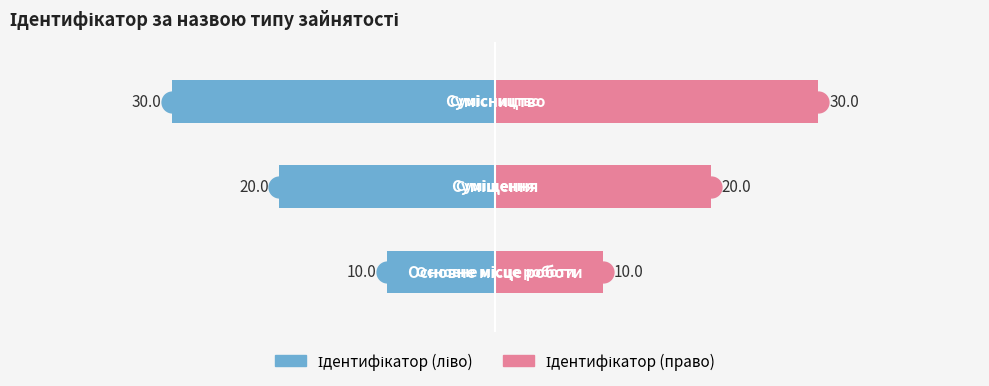

Reading left to right, extract all data points from this chart.

Ідентифікатор (ліво): 0=-10	1=-20	2=-30
Ідентифікатор (право): 0=10	1=20	2=30